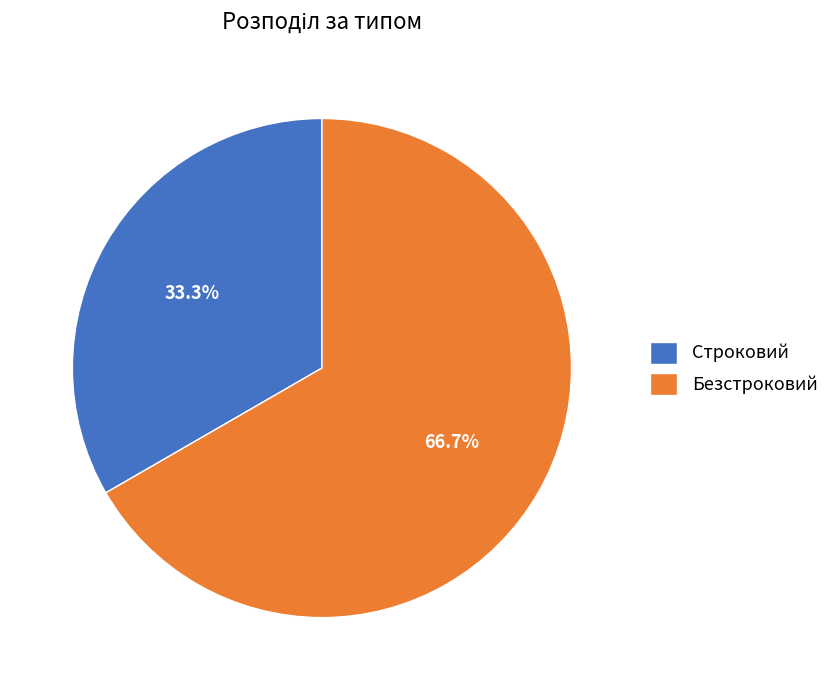

Does any single category account for the majority?

Yes